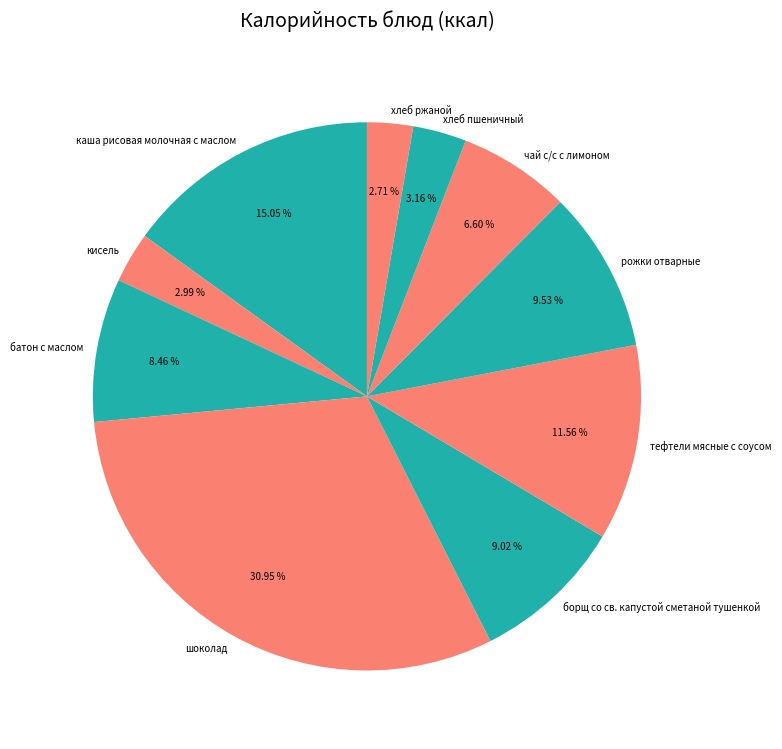

Which category has the biggest portion of the pie?

шоколад